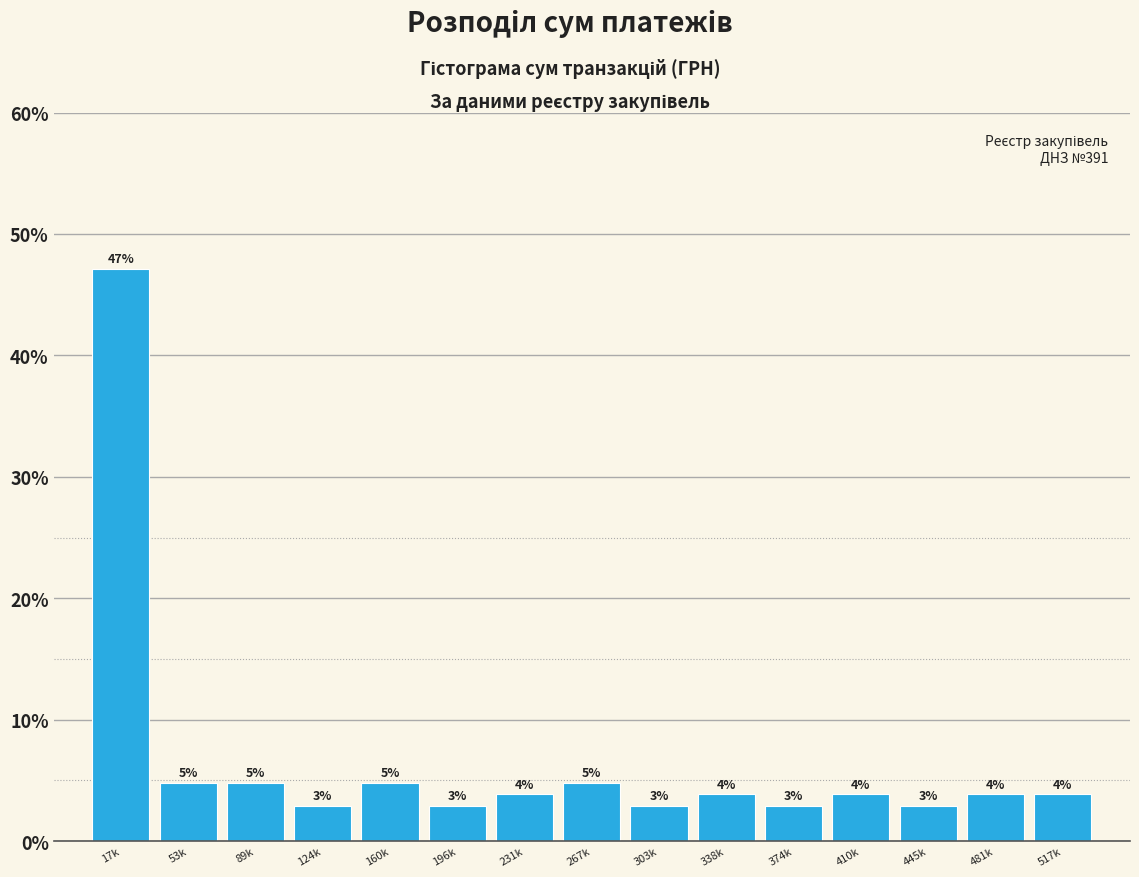

Are the bars horizontal?

No